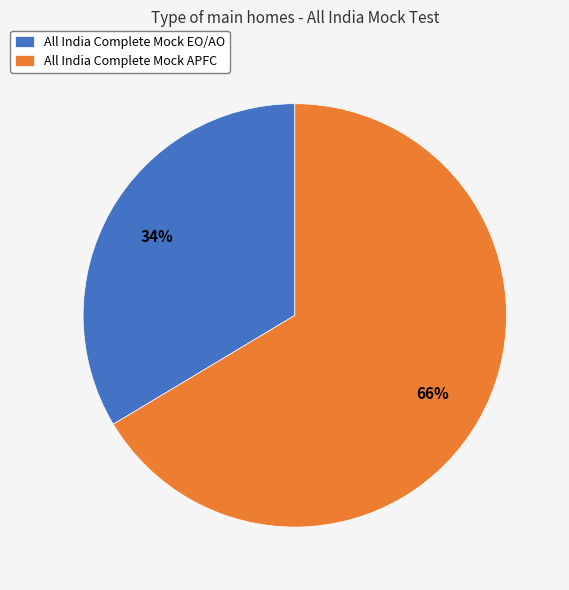

True or false: All India Complete Mock APFC accounts for 57% of the total.

False